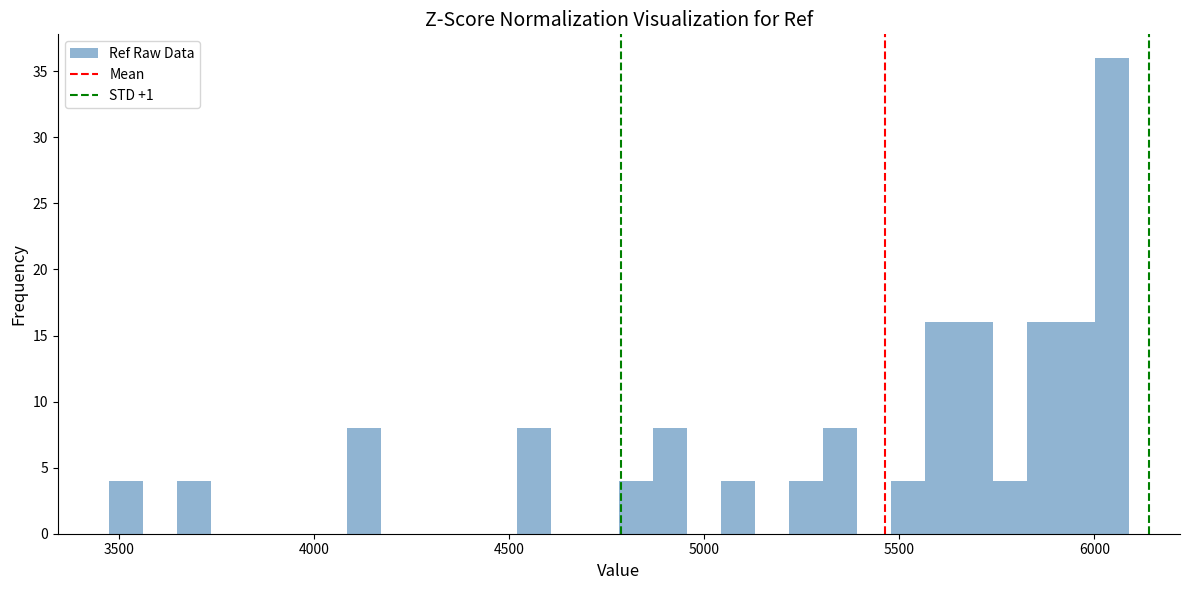

Read against the x-axis, roughly where is the centre of the tallest bar?

6050